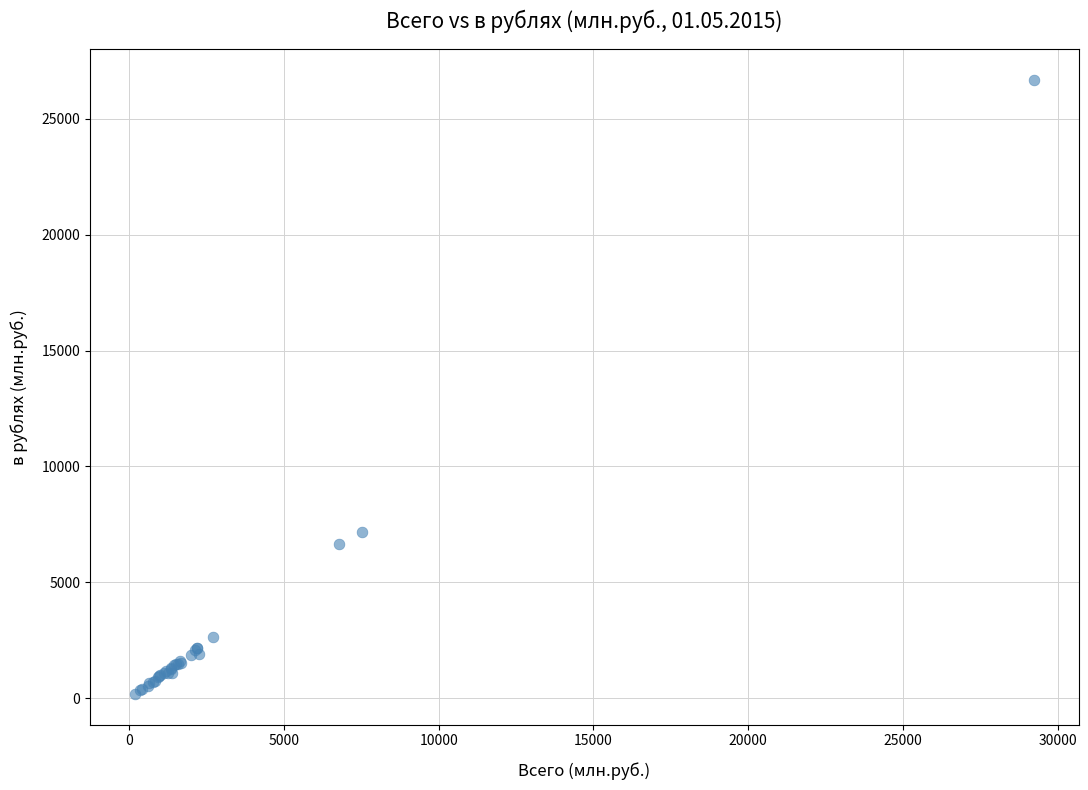

What Y value in the scatter plot is closest to 13431?

7170